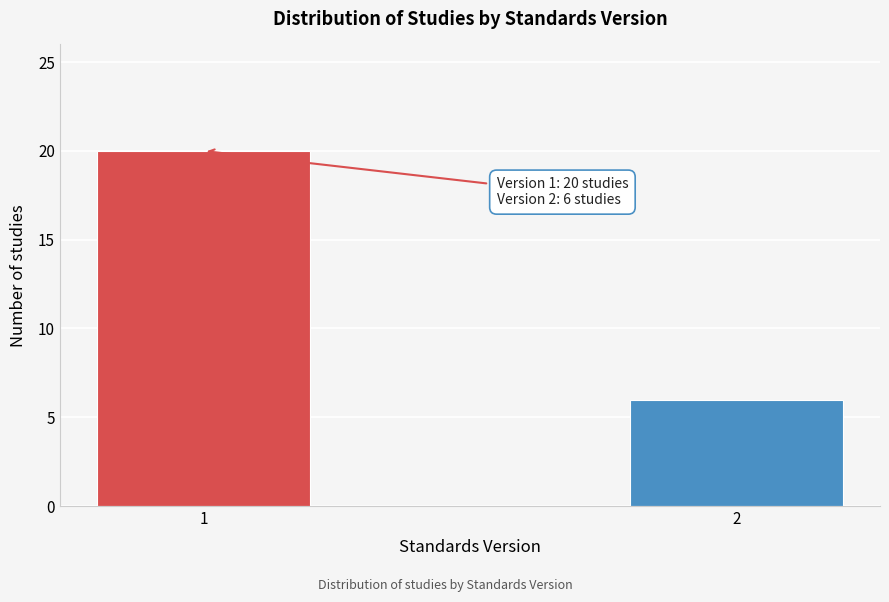

Reading left to right, transcribe all the data shown in this chart.

20	6